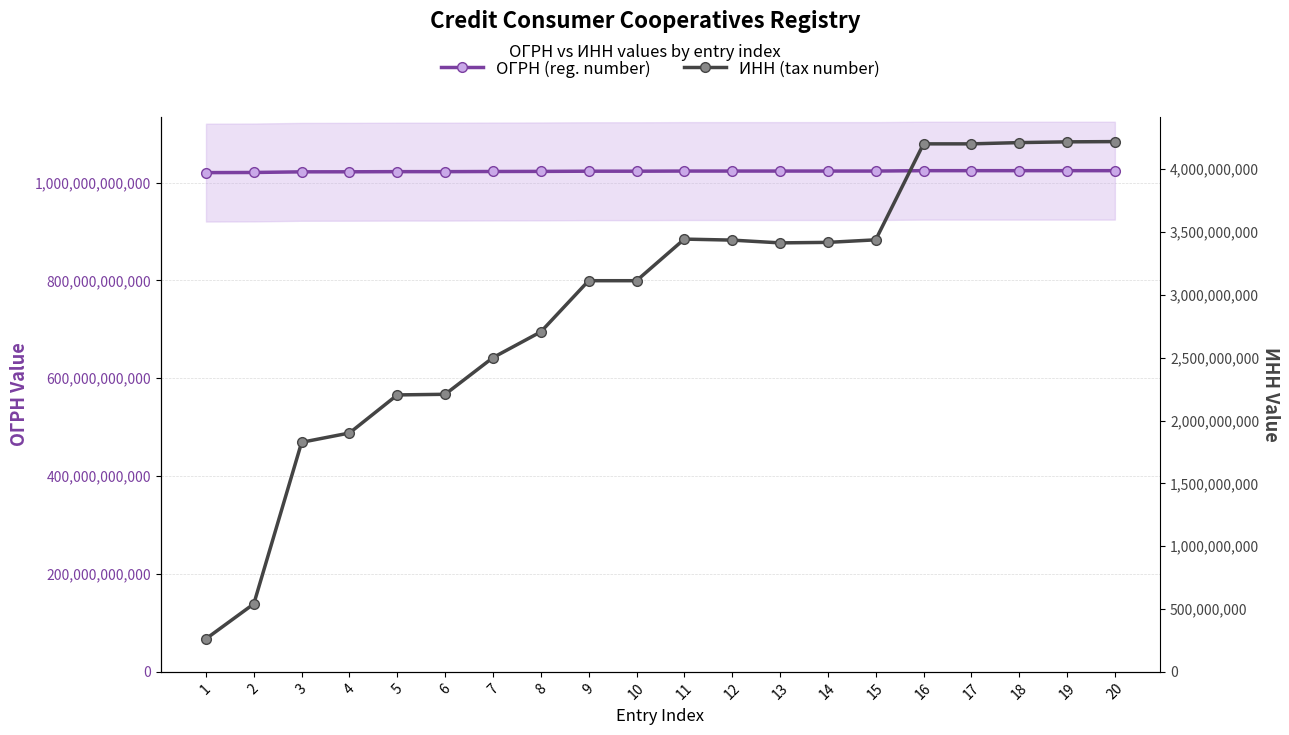

At 11, list the series in order from smallest to largest.

ИНН (tax number), ОГРН (reg. number)